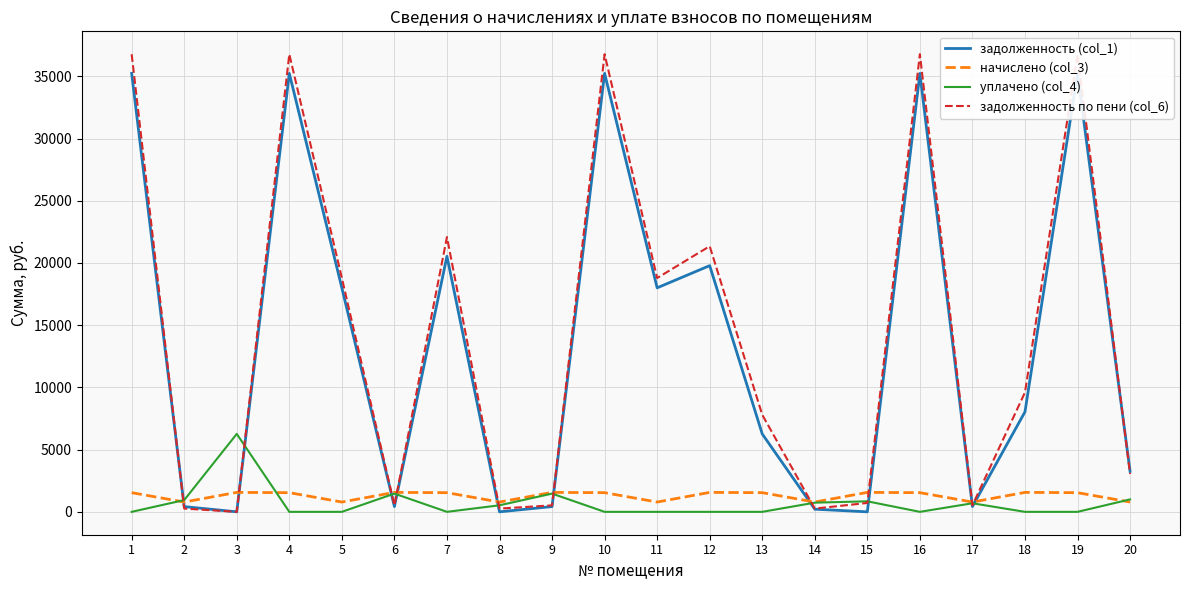

Which series ends up on top after the final intersection of задолженность по пени (col_6) and начислено (col_3)?

задолженность по пени (col_6)